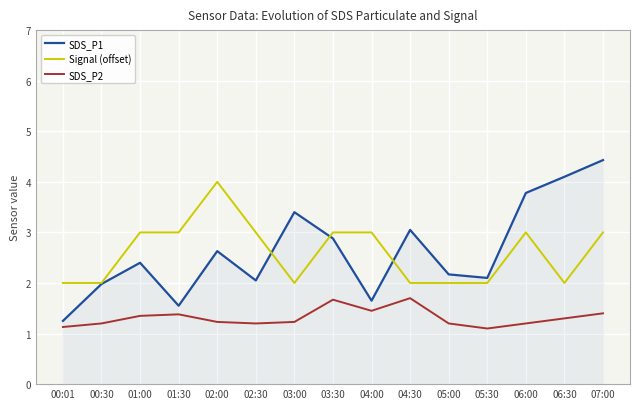

Which series has the largest range (max minus min)?

SDS_P1